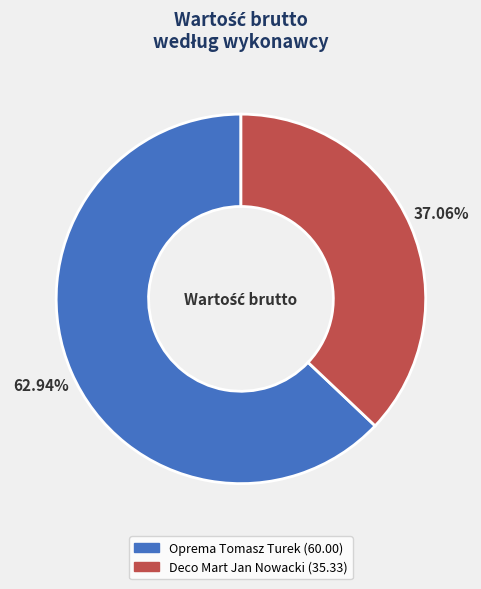

Which category has the smallest portion of the pie?

Deco Mart Jan Nowacki